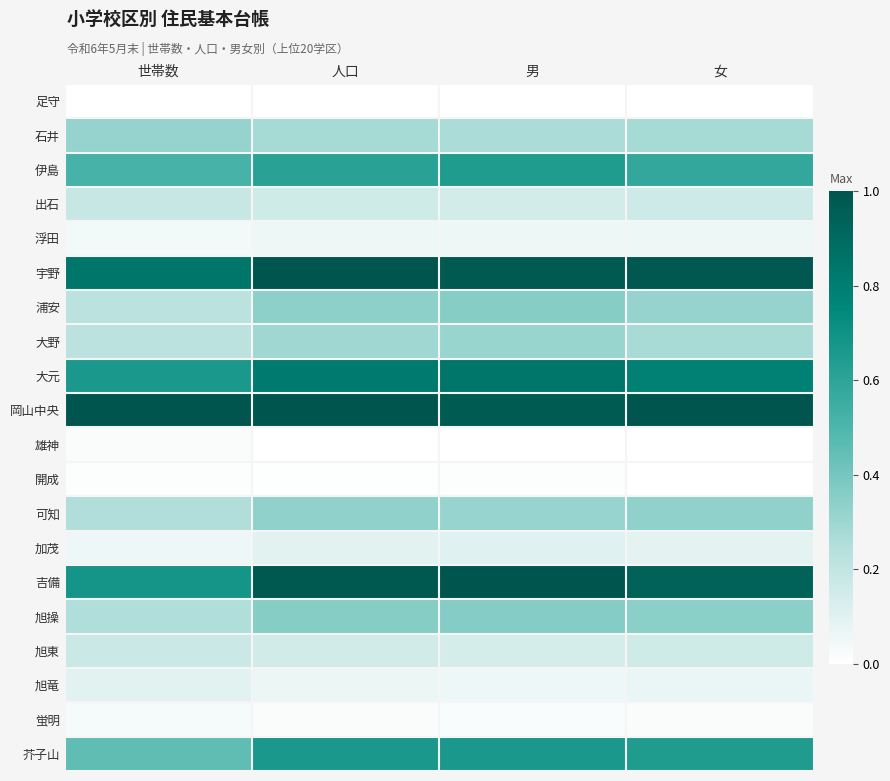

Reading left to right, list all the values displayed in this chart.

足守: 世帯数=0.0	人口=0.0	男=0.0	女=0.0
石井: 世帯数=0.3	人口=0.3	男=0.3	女=0.3
伊島: 世帯数=0.5	人口=0.6	男=0.6	女=0.6
出石: 世帯数=0.2	人口=0.2	男=0.1	女=0.2
浮田: 世帯数=0.0	人口=0.1	男=0.1	女=0.1
宇野: 世帯数=0.8	人口=1.0	男=1.0	女=1.0
浦安: 世帯数=0.2	人口=0.3	男=0.4	女=0.3
大野: 世帯数=0.2	人口=0.3	男=0.3	女=0.3
大元: 世帯数=0.7	人口=0.8	男=0.8	女=0.8
岡山中央: 世帯数=1.0	人口=1.0	男=1.0	女=1.0
雄神: 世帯数=0.0	人口=0.0	男=0.0	女=0.0
開成: 世帯数=0.0	人口=0.0	男=0.0	女=0.0
可知: 世帯数=0.3	人口=0.3	男=0.3	女=0.3
加茂: 世帯数=0.1	人口=0.1	男=0.1	女=0.1
吉備: 世帯数=0.7	人口=1.0	男=1.0	女=0.9
旭操: 世帯数=0.3	人口=0.4	男=0.4	女=0.3
旭東: 世帯数=0.2	人口=0.1	男=0.1	女=0.2
旭竜: 世帯数=0.1	人口=0.1	男=0.1	女=0.1
蛍明: 世帯数=0.0	人口=0.0	男=0.0	女=0.0
芥子山: 世帯数=0.5	人口=0.7	男=0.7	女=0.6